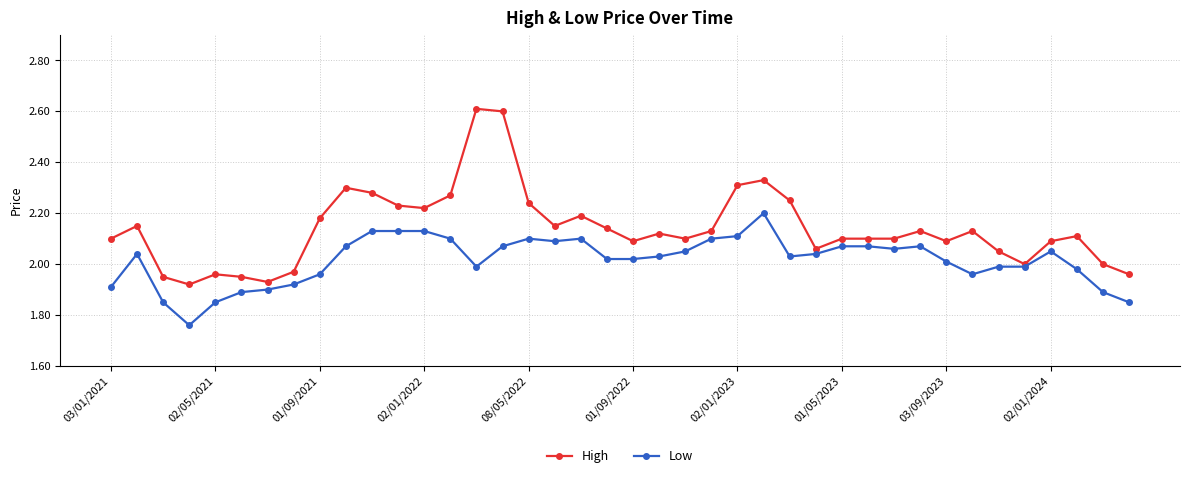

Rank the series by their average value, from highest to lowest.

High, Low